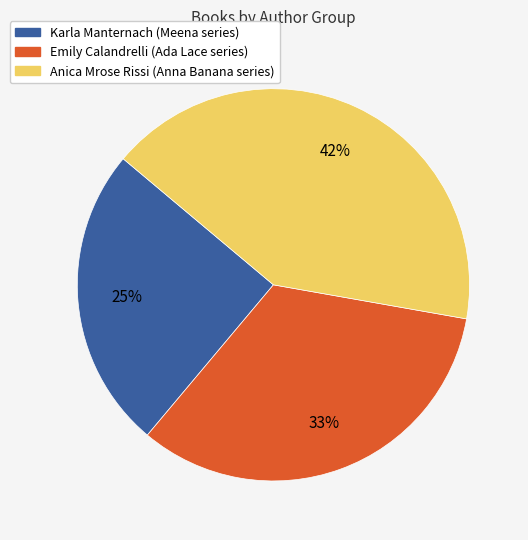

To the nearest percent, what is the difference between the Karla Manternach (Meena series) and Anica Mrose Rissi (Anna Banana series) slice percentages?

17%